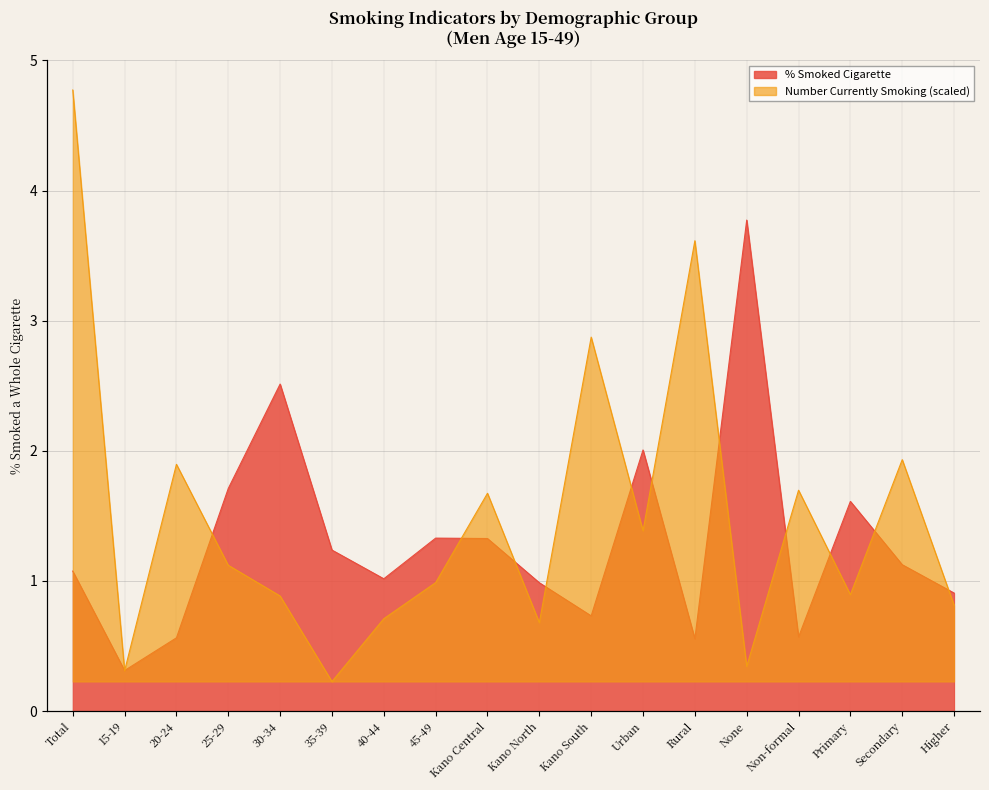

What is the sum of the % Smoked Cigarette values at 15-19 and 40-44?

1.3